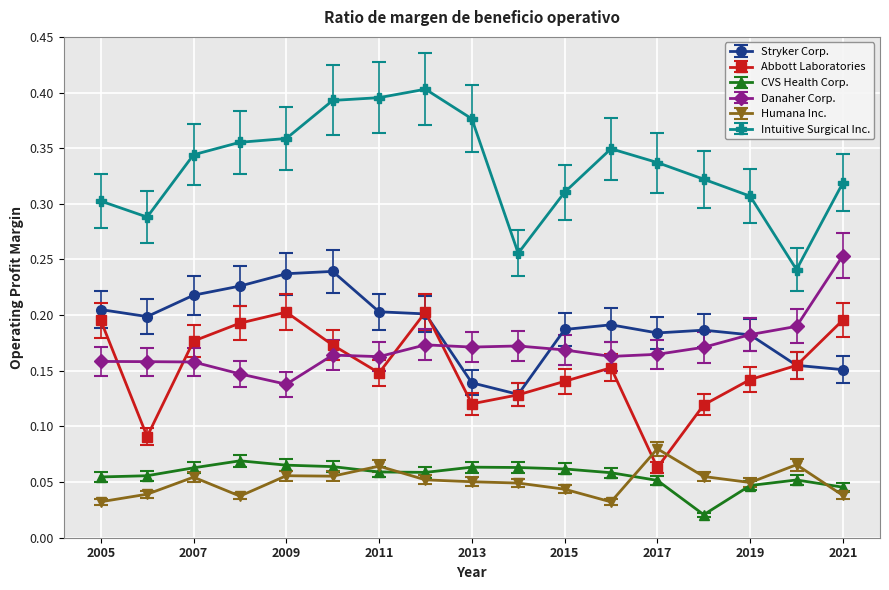

True or false: CVS Health Corp. has more than 0 points higher than both neighbors.

True